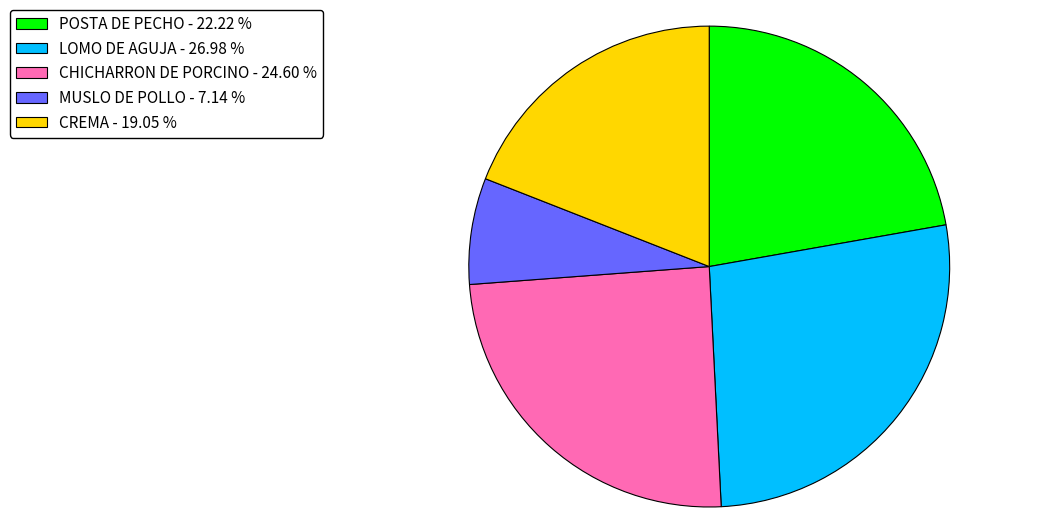

The CHICHARRON DE PORCINO slice represents 25% of the pie. True or false?

True